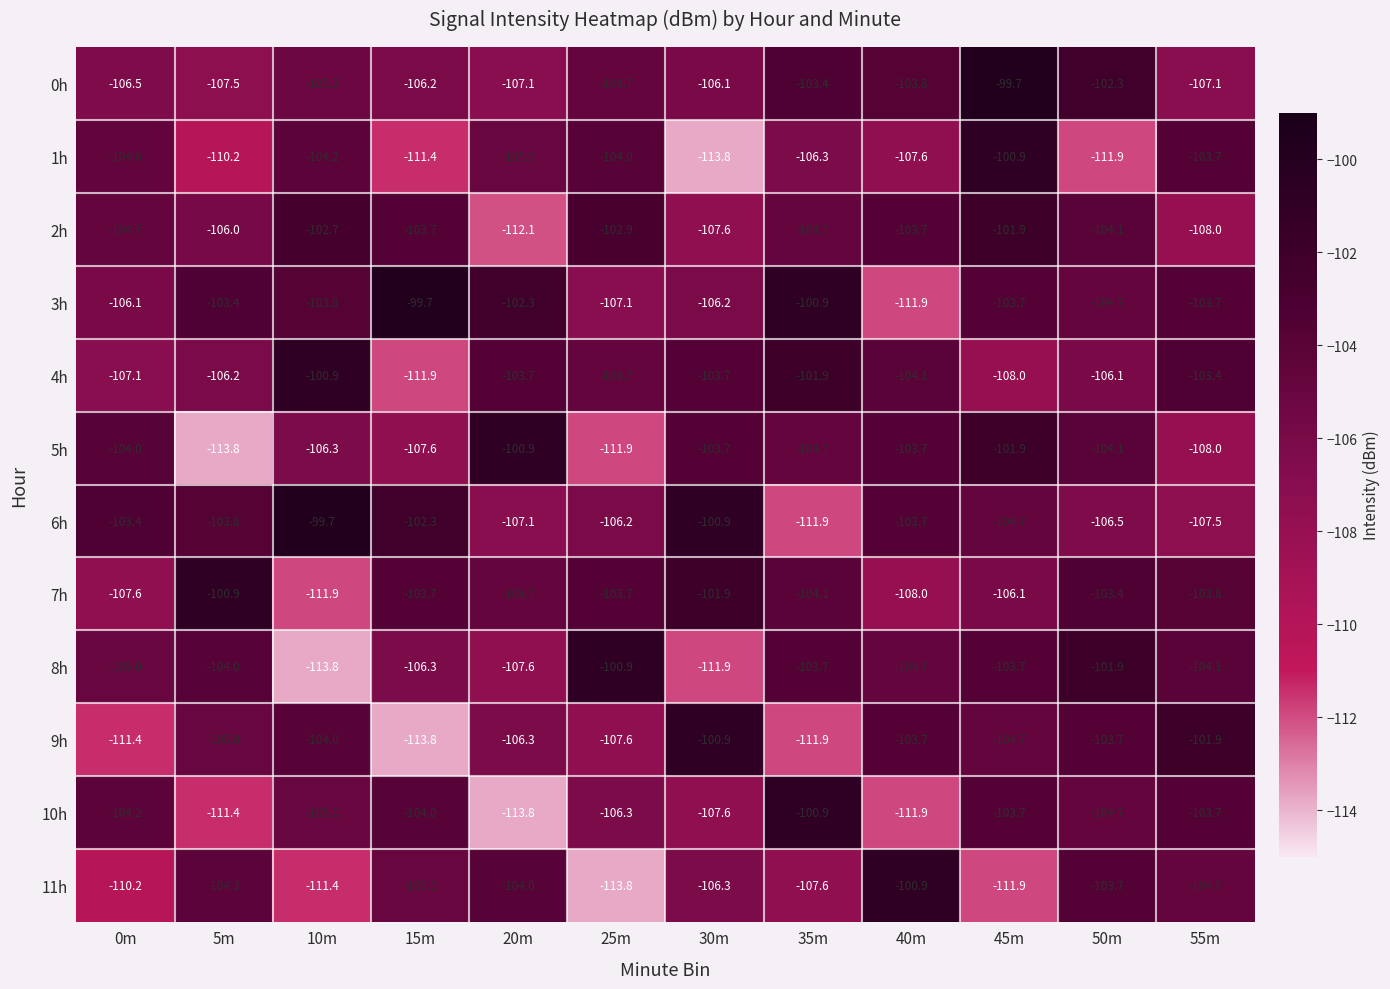

What is the difference between the highest and lowest values at 50m?

10.0